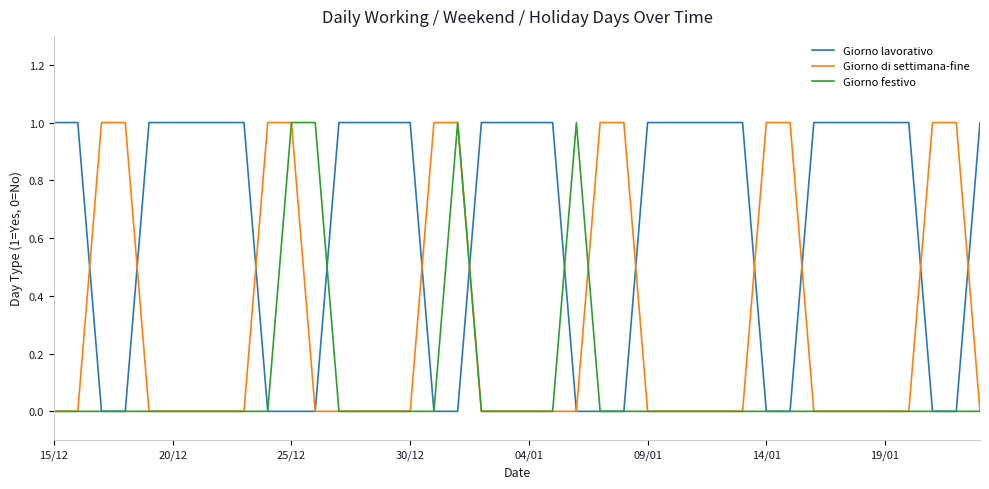

List the series in order of their overall mean, lowest first.

Giorno festivo, Giorno di settimana-fine, Giorno lavorativo